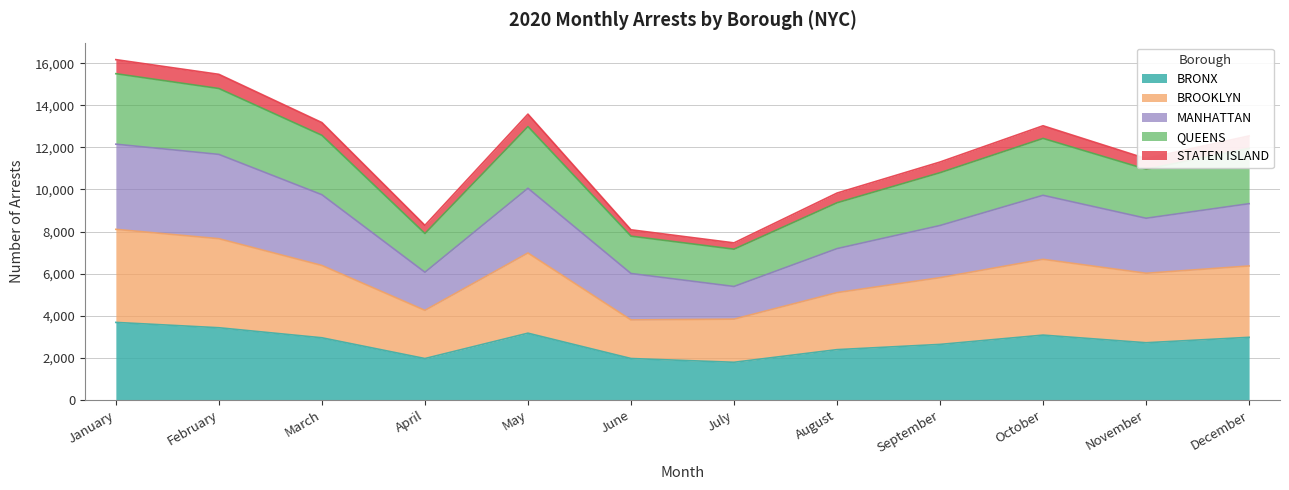

What is the sum of the BRONX values at April and January?

5644